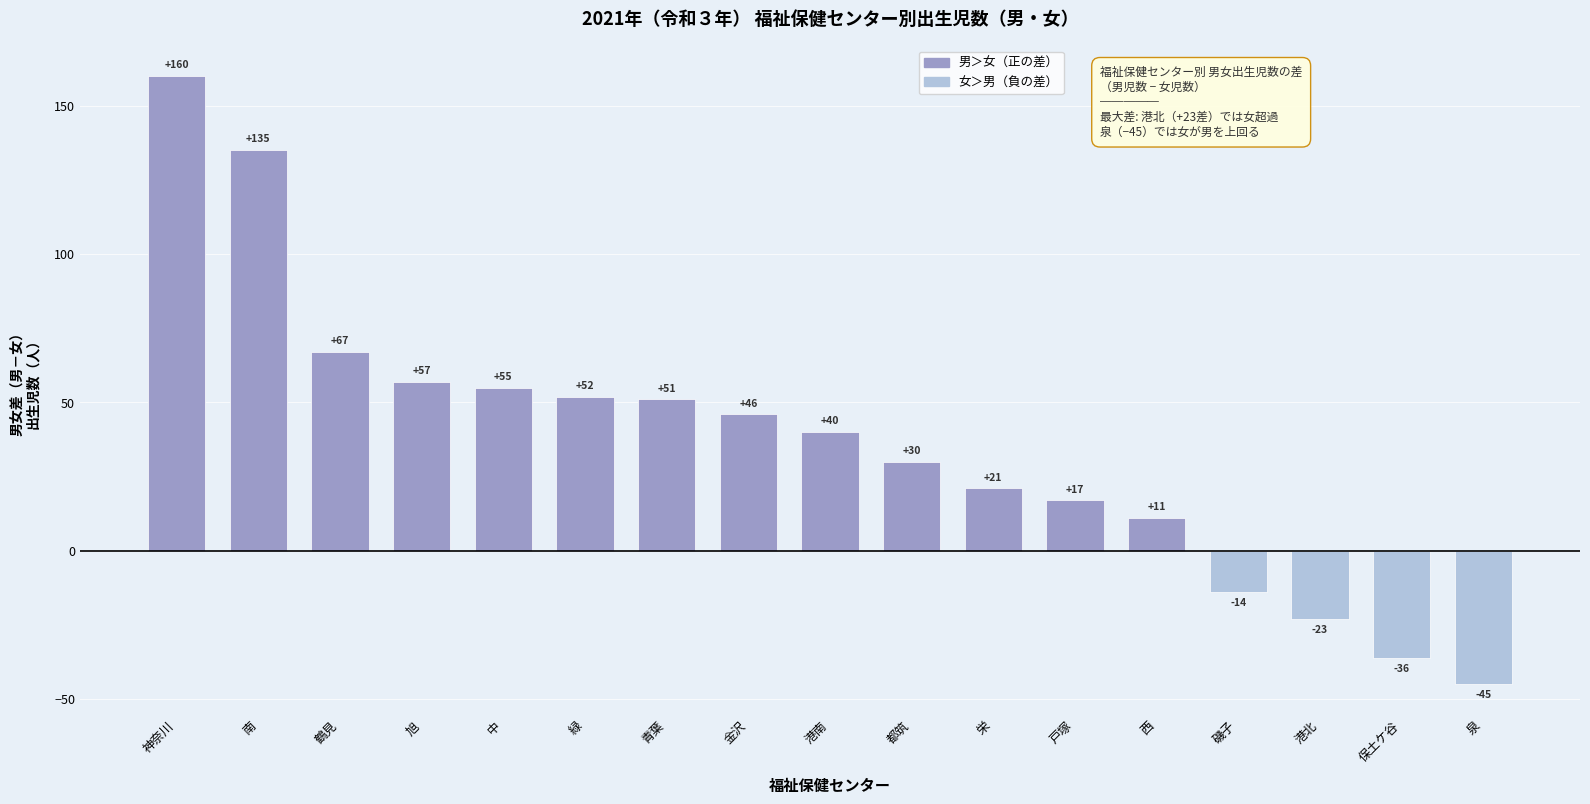

What is the approximate value at 鶴見, to the nearest 5?

65